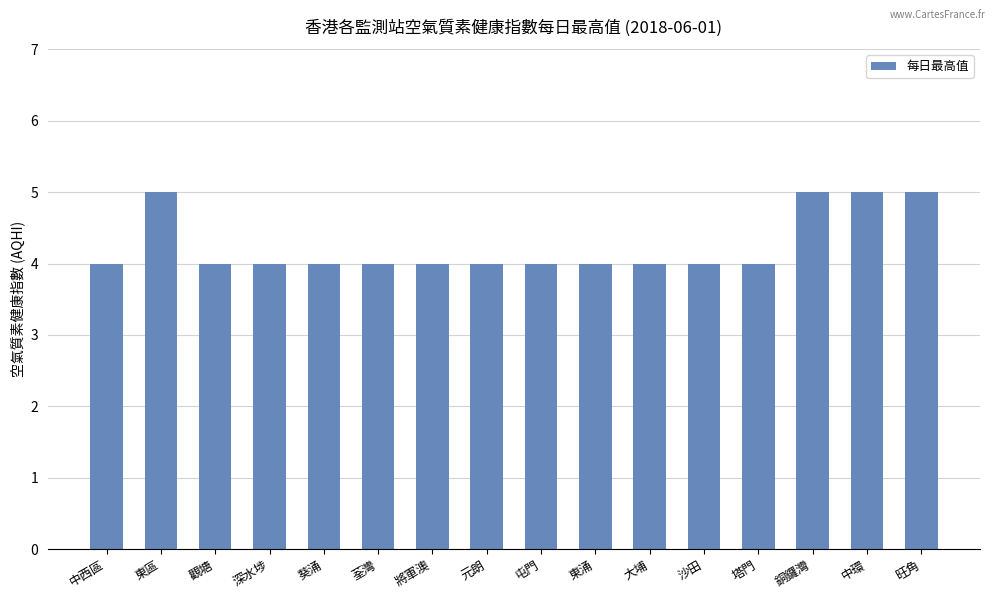

What is the difference between the second highest and minimum values?

1